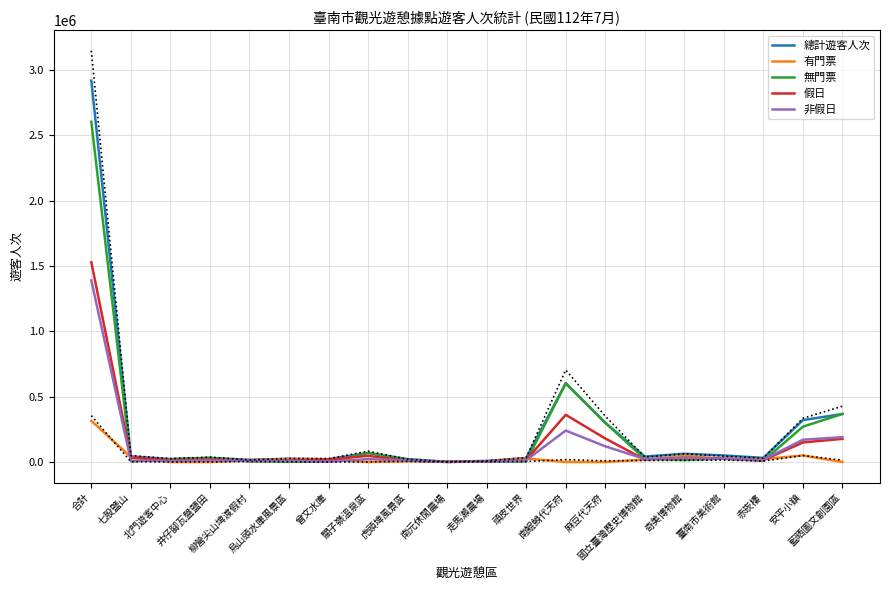

List the series in order of their peak value, highest first.

總計遊客人次, 無門票, 假日, 非假日, 有門票